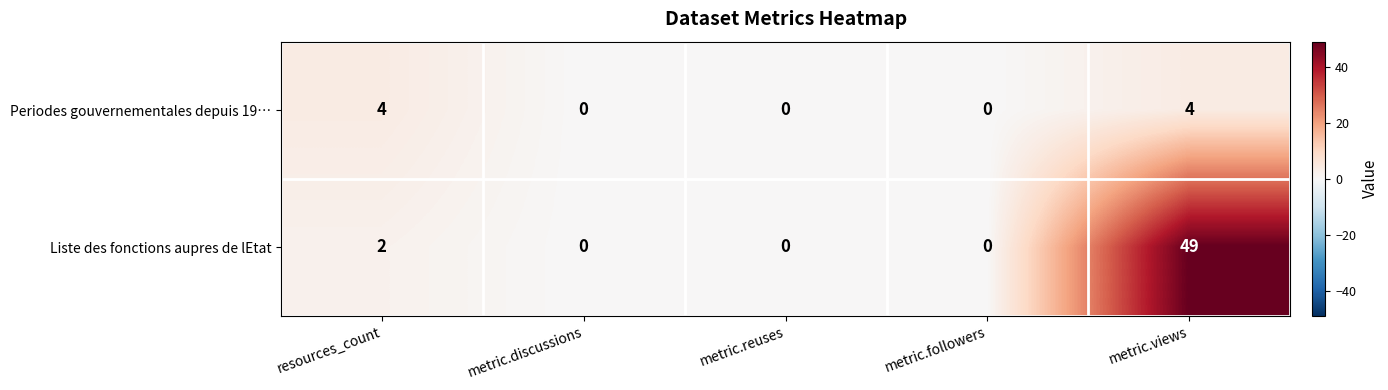

What is the difference between the maximum and second lowest values in the Liste des fonctions aupres de lEtat series?

49